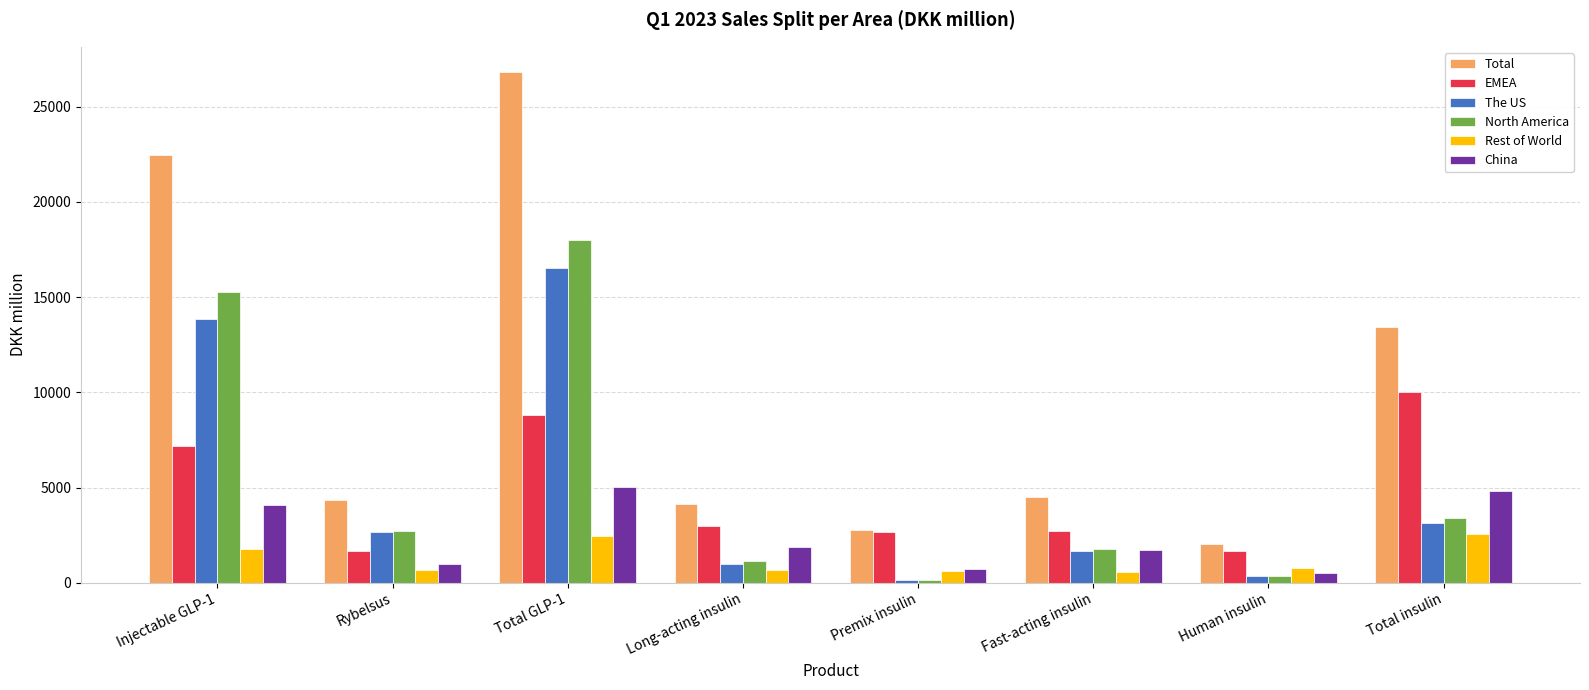

Which series has the largest total across all categories?

Total